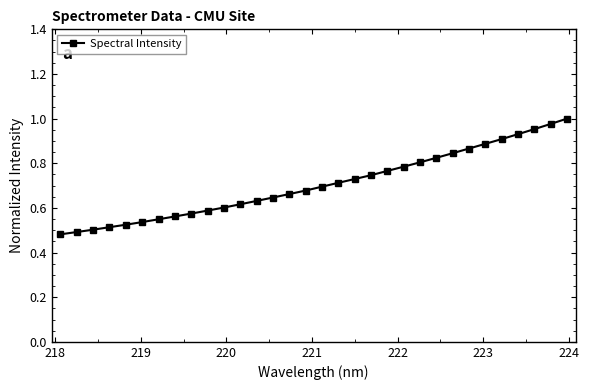

How many data points does each series have?

32